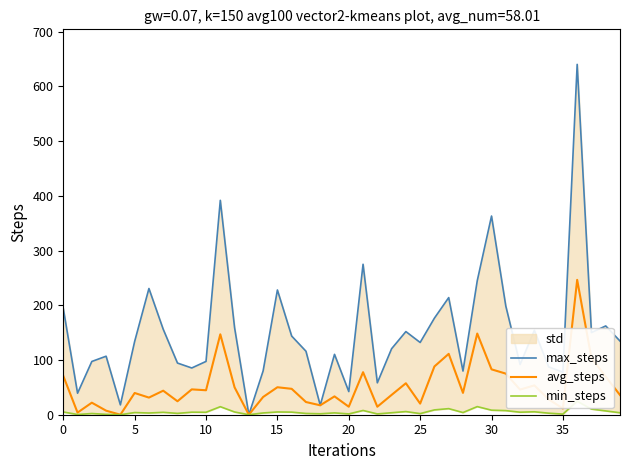

The avg_steps series shows 28.1 at 26. True or false?

False